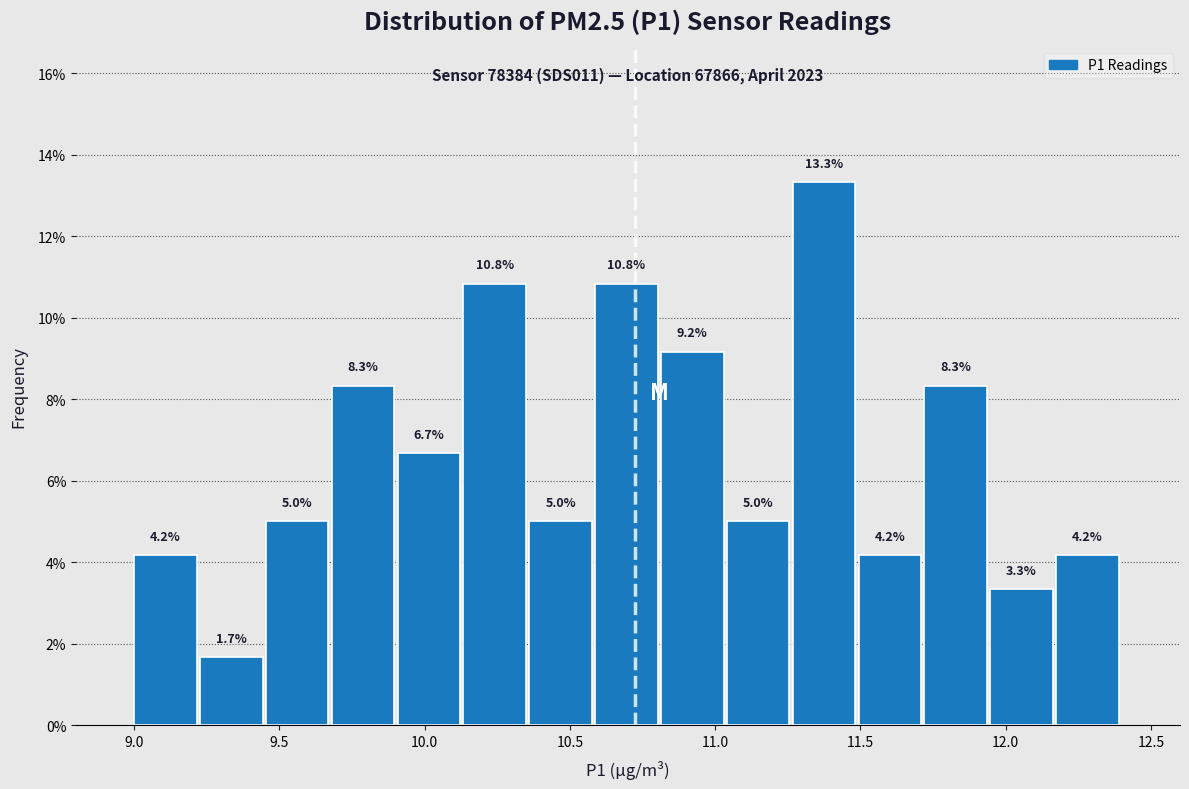

What is the height of the bar covering 10.35 to 10.60 on the x-axis? The bar edges are not printed on the chart, so give them approximately, as read against the axis.

5.0